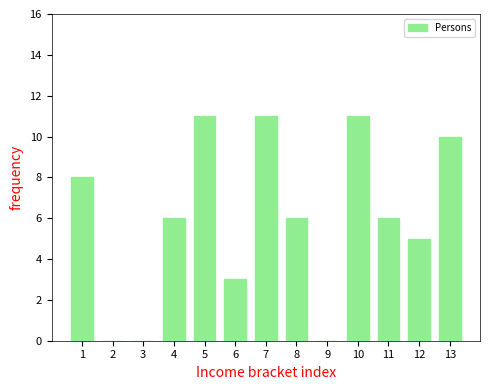

Reading left to right, transcribe all the data shown in this chart.

1=8	2=0	3=0	4=6	5=11	6=3	7=11	8=6	9=0	10=11	11=6	12=5	13=10